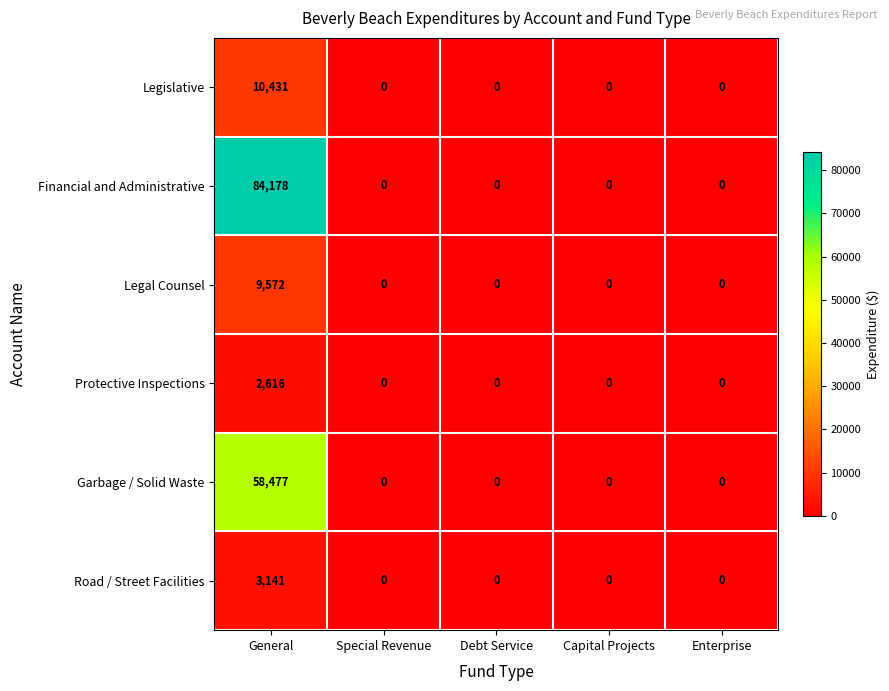

Is it true that Garbage / Solid Waste equals 0 at Debt Service?

True